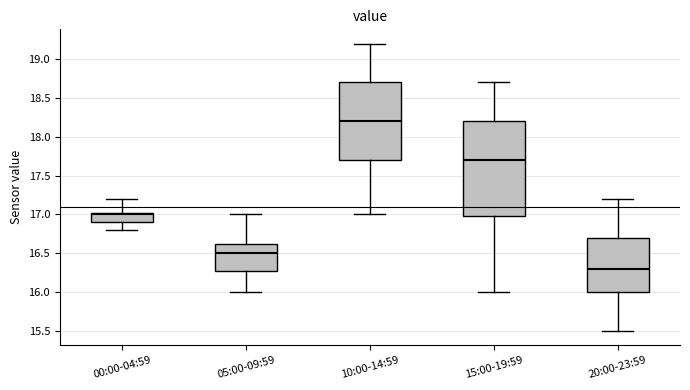

Comparing the boxes themselves (not the whiskers), which one is the tallest?

15:00-19:59